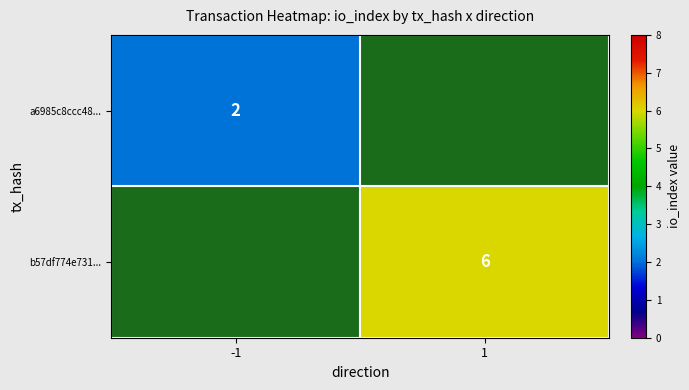

Is it true that a6985c8ccc48... equals 3 at -1?

False